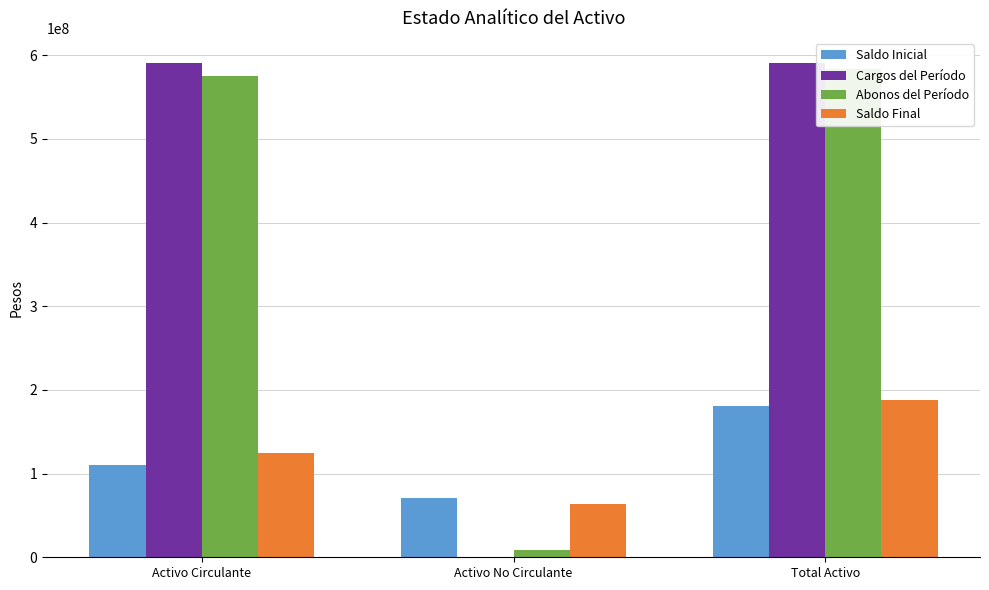

Rank the categories by Saldo Final value from highest to lowest.

Total Activo, Activo Circulante, Activo No Circulante